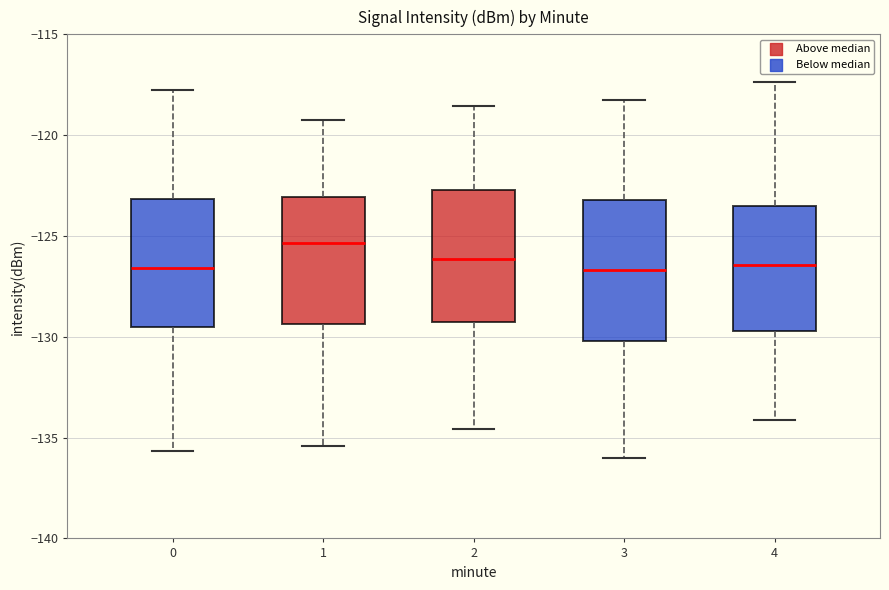

Reading left to right, transcribe this box plot: for each box, give where its median line is, the range the box spans, and where its two whiskers end, as read against the y-axis. The values are not printed on the chart, so give them approximately, as read against the axis.

0: median -126.5, box -129.5 to -123.0, whiskers -135.5 to -118.0
1: median -125.5, box -129.5 to -123.0, whiskers -135.5 to -119.0
2: median -126.0, box -129.5 to -122.5, whiskers -134.5 to -118.5
3: median -126.5, box -130.0 to -123.0, whiskers -136.0 to -118.0
4: median -126.5, box -129.5 to -123.5, whiskers -134.0 to -117.5